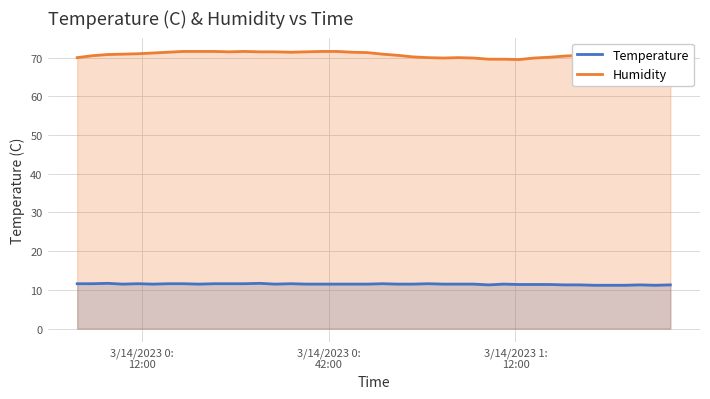

Does the chart have visible grid lines?

Yes